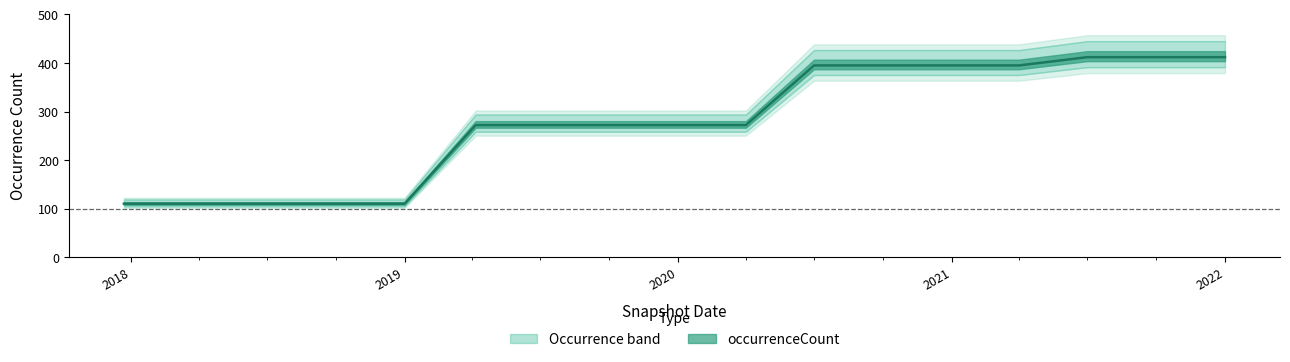

What is the difference between the maximum and minimum values?

302